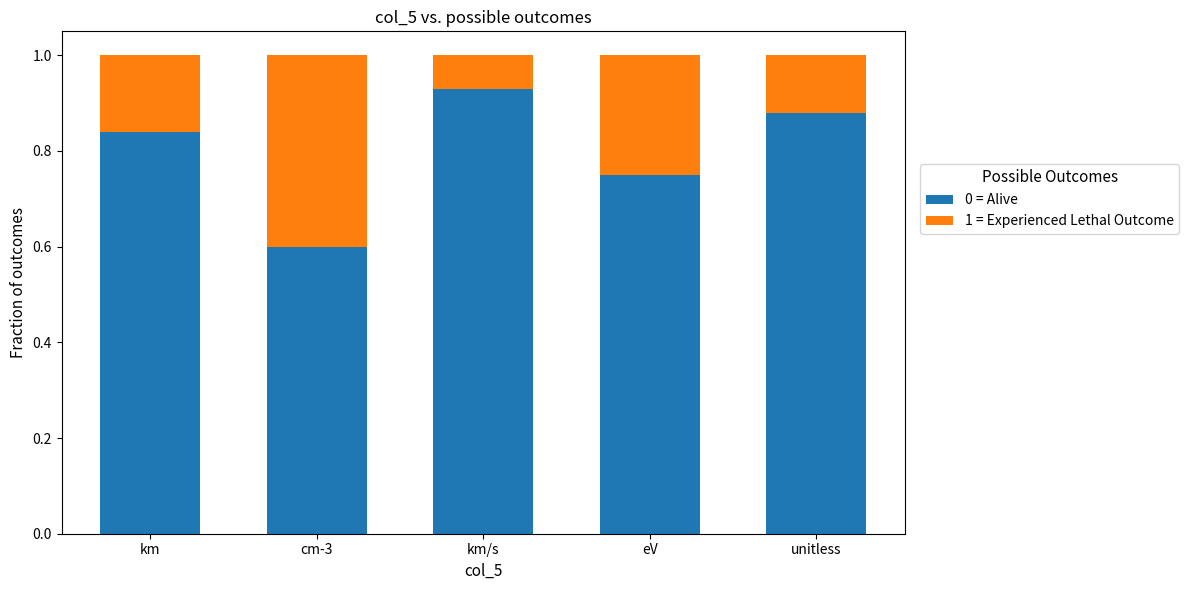

What is the difference between the maximum and minimum values in the 0 = Alive series?

0.3